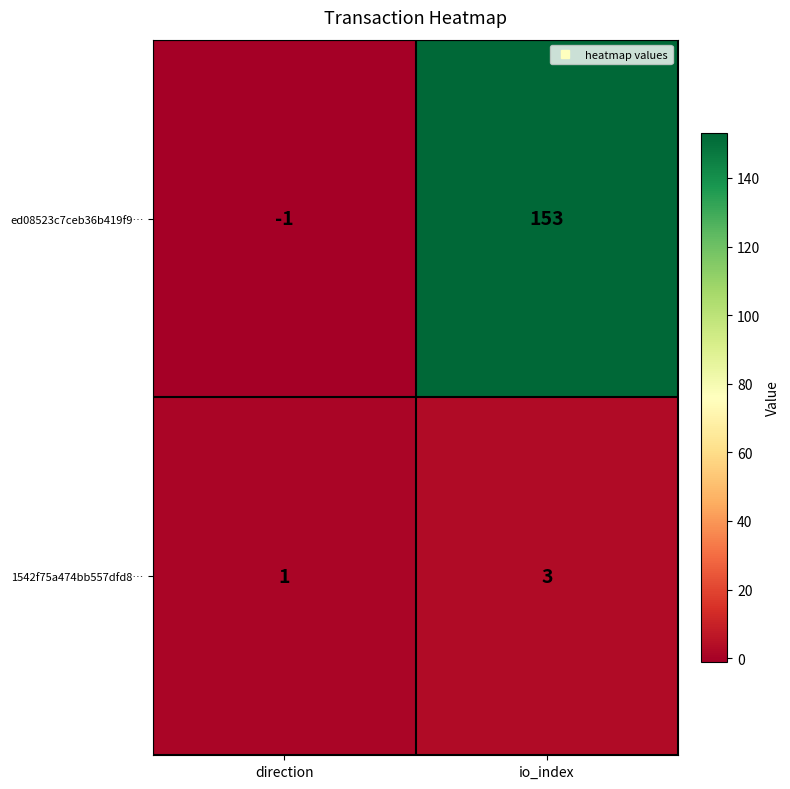

What is the sum of the ed08523c7ceb36b419f9… values at io_index and direction?

152